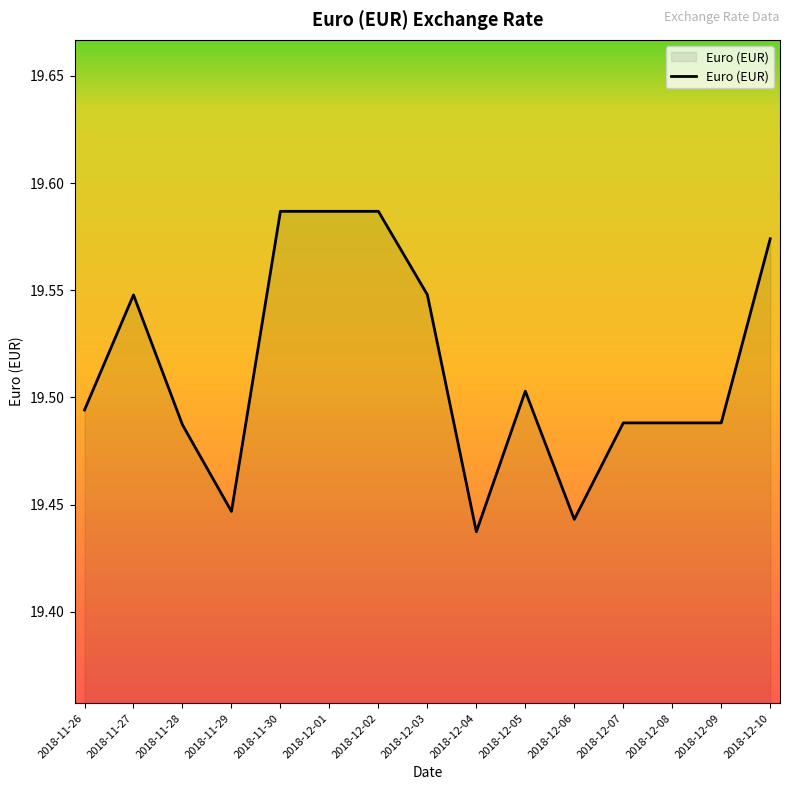

What is the ratio of the value at 2018-12-05 to the value at 2018-12-08?

1.0